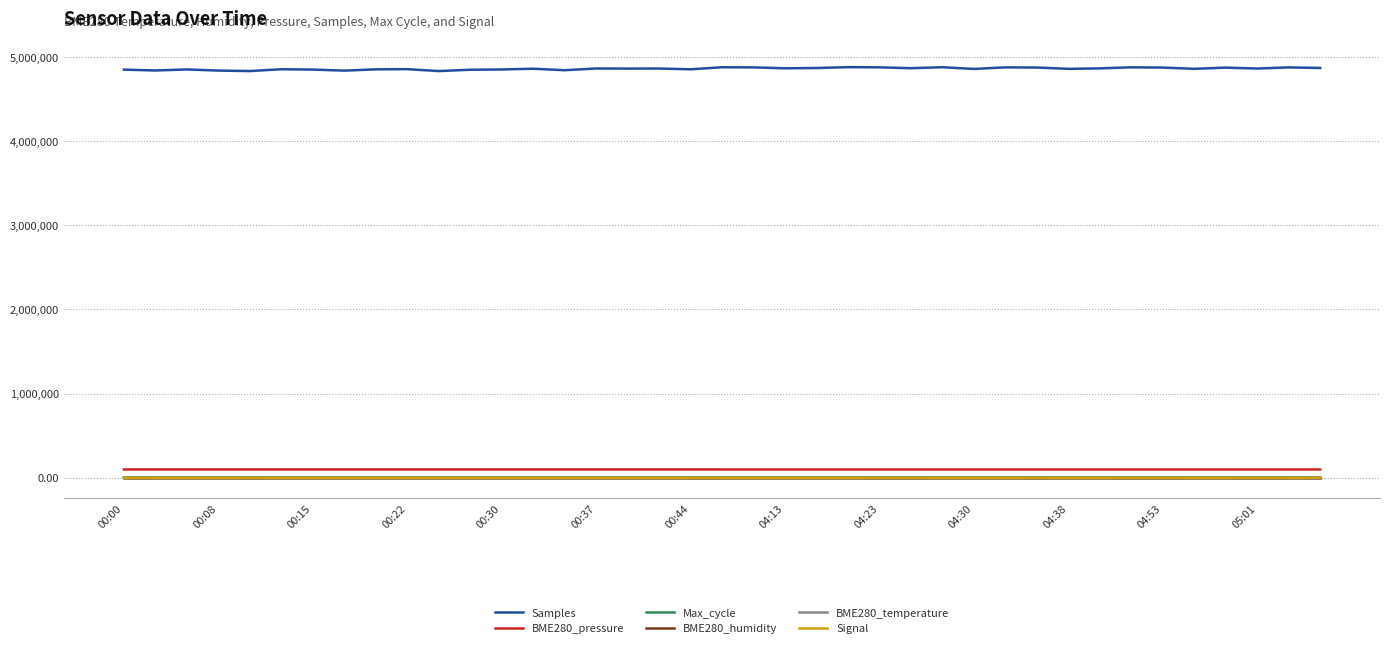

True or false: Signal and Max_cycle intersect in this chart.

False